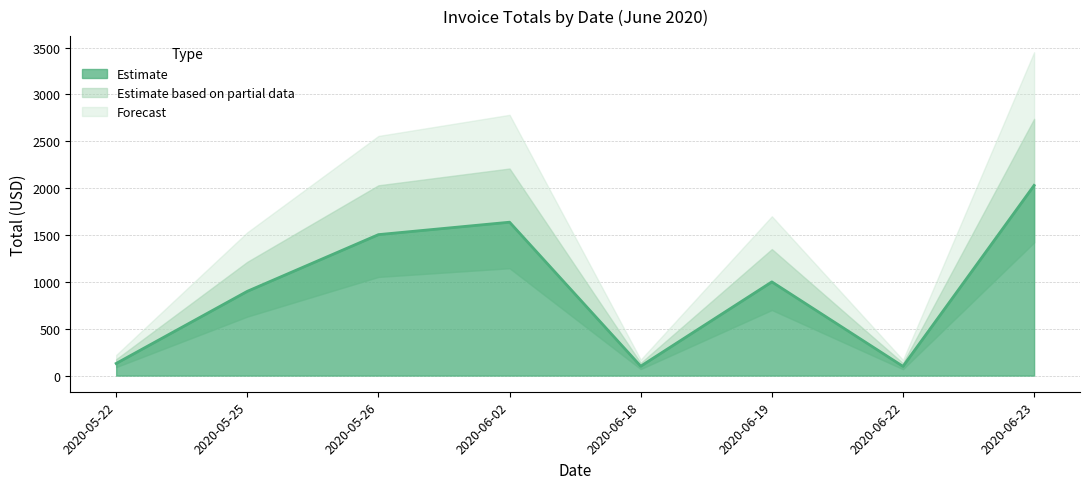

The value at 2020-05-26 is 81.4. True or false?

False